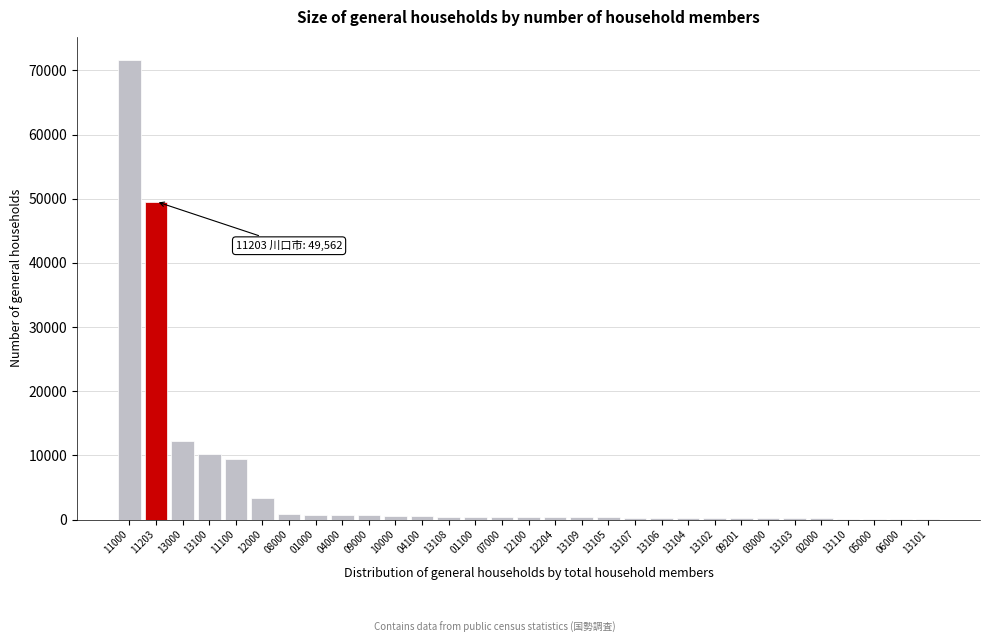

What is the change in value from 11203 to 11100?

-40159